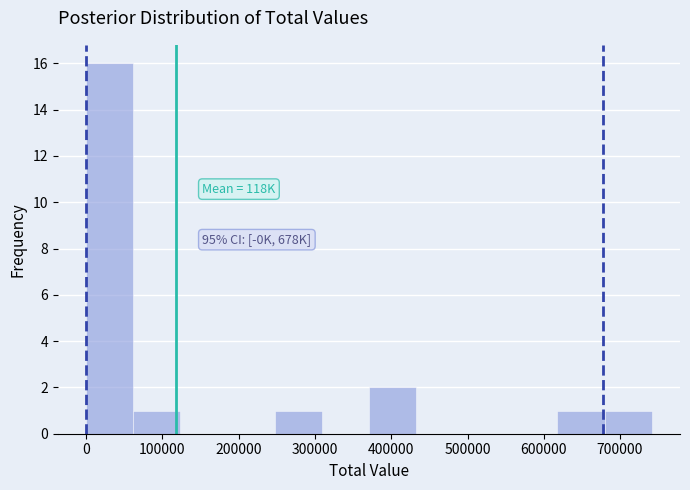

Over which range of the x-axis is the bar tallest?

0 to 60000